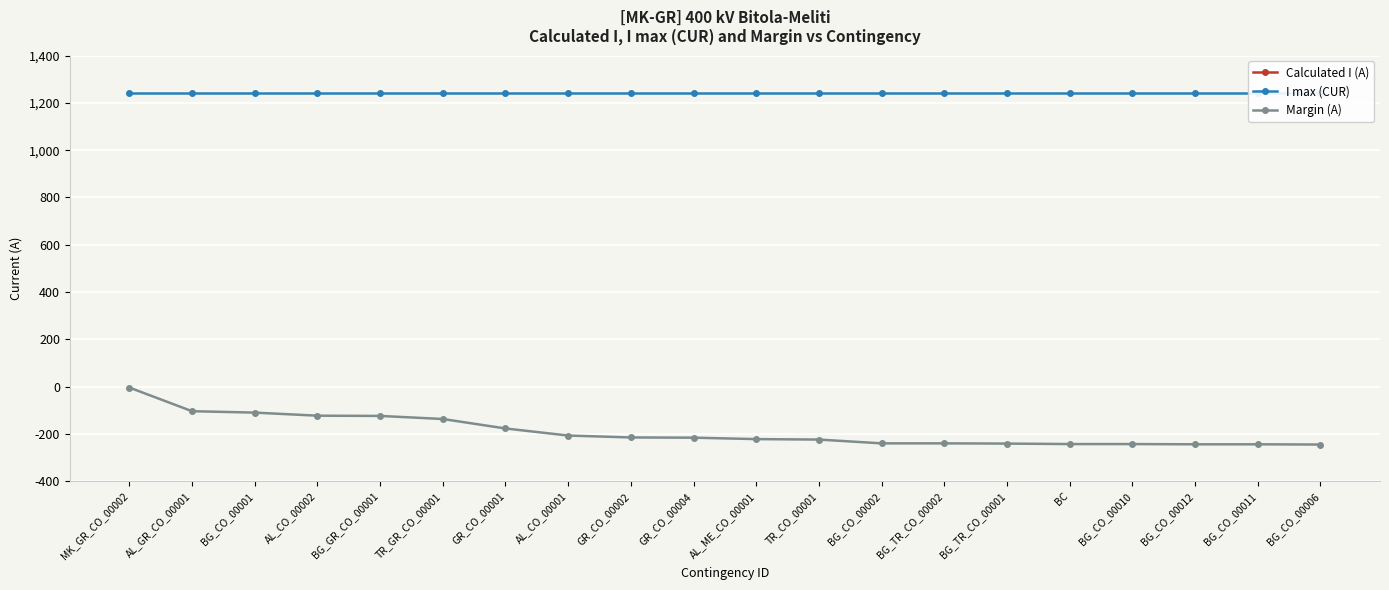

Reading left to right, list all the values displayed in this chart.

Calculated I (A): MK_GR_CO_00002=-1236	AL_GR_CO_00001=-1136	BG_CO_00001=-1130	AL_CO_00002=-1117	BG_GR_CO_00001=-1116	TR_GR_CO_00001=-1103	GR_CO_00001=-1063	AL_CO_00001=-1033	GR_CO_00002=-1025	GR_CO_00004=-1024	AL_ME_CO_00001=-1018	TR_CO_00001=-1016	BG_CO_00002=-1000	BG_TR_CO_00002=-1000	BG_TR_CO_00001=-999	BC=-997	BG_CO_00010=-997	BG_CO_00012=-996	BG_CO_00011=-996	BG_CO_00006=-995
I max (CUR): MK_GR_CO_00002=1240	AL_GR_CO_00001=1240	BG_CO_00001=1240	AL_CO_00002=1240	BG_GR_CO_00001=1240	TR_GR_CO_00001=1240	GR_CO_00001=1240	AL_CO_00001=1240	GR_CO_00002=1240	GR_CO_00004=1240	AL_ME_CO_00001=1240	TR_CO_00001=1240	BG_CO_00002=1240	BG_TR_CO_00002=1240	BG_TR_CO_00001=1240	BC=1240	BG_CO_00010=1240	BG_CO_00012=1240	BG_CO_00011=1240	BG_CO_00006=1240
Margin (A): MK_GR_CO_00002=-4	AL_GR_CO_00001=-104	BG_CO_00001=-110	AL_CO_00002=-123	BG_GR_CO_00001=-124	TR_GR_CO_00001=-137	GR_CO_00001=-177	AL_CO_00001=-207	GR_CO_00002=-215	GR_CO_00004=-216	AL_ME_CO_00001=-222	TR_CO_00001=-224	BG_CO_00002=-240	BG_TR_CO_00002=-240	BG_TR_CO_00001=-241	BC=-243	BG_CO_00010=-243	BG_CO_00012=-244	BG_CO_00011=-244	BG_CO_00006=-245